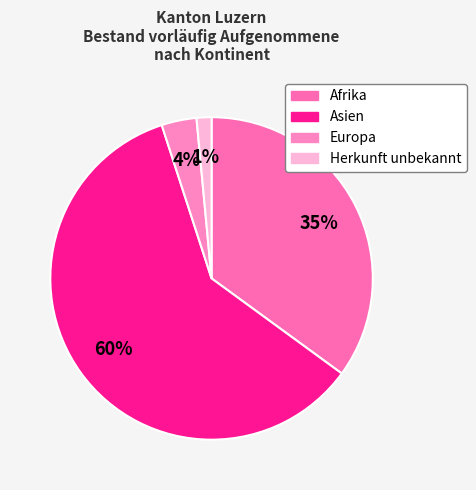

How much of the chart is everything except Afrika?

65.0%